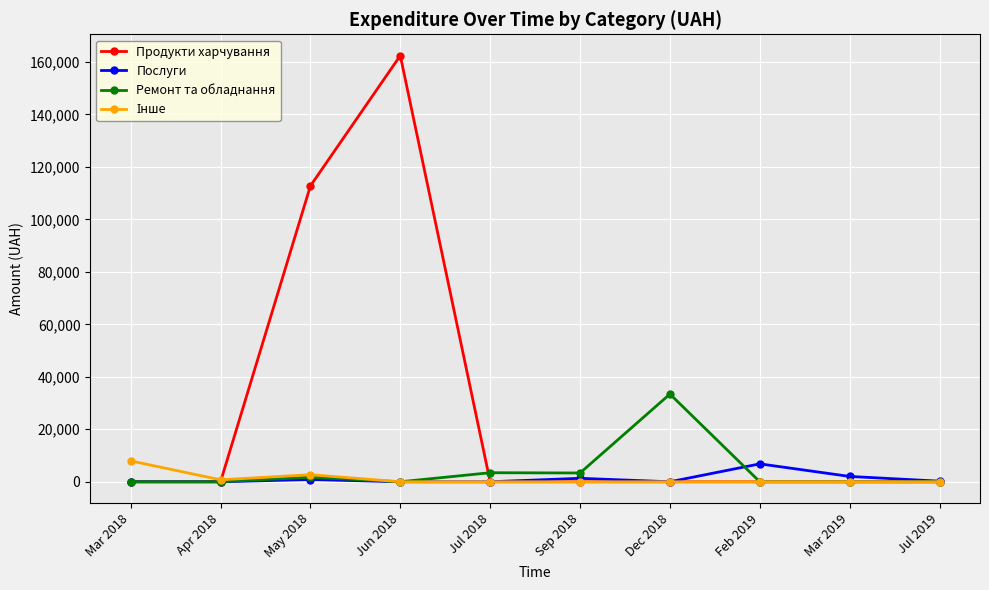

What is the label of the 7th point from the right?

Jun 2018